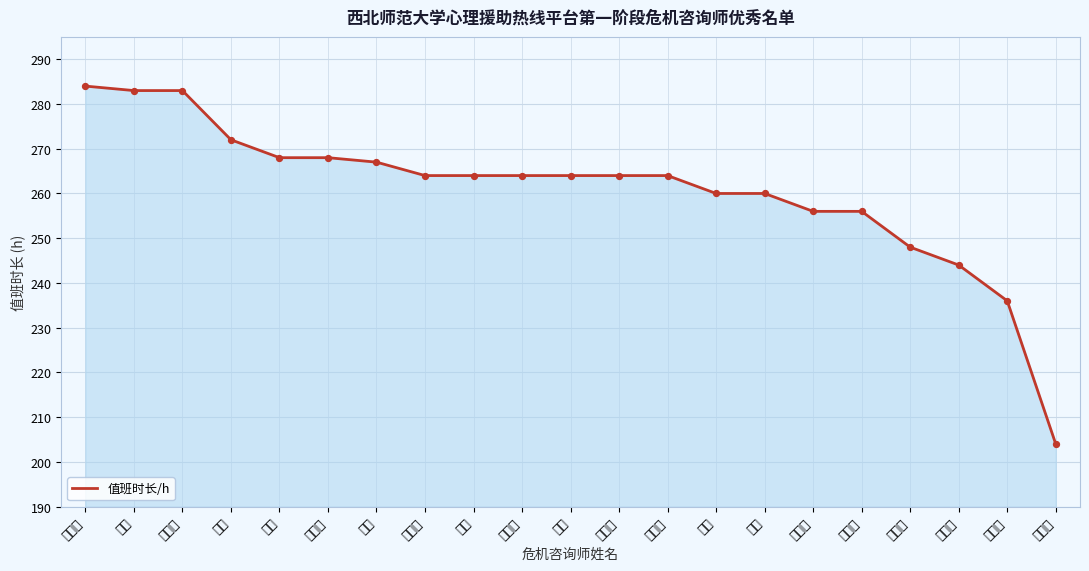

What is the ratio of the value at 梁丽娜 to the value at 曲嘉?

1.0